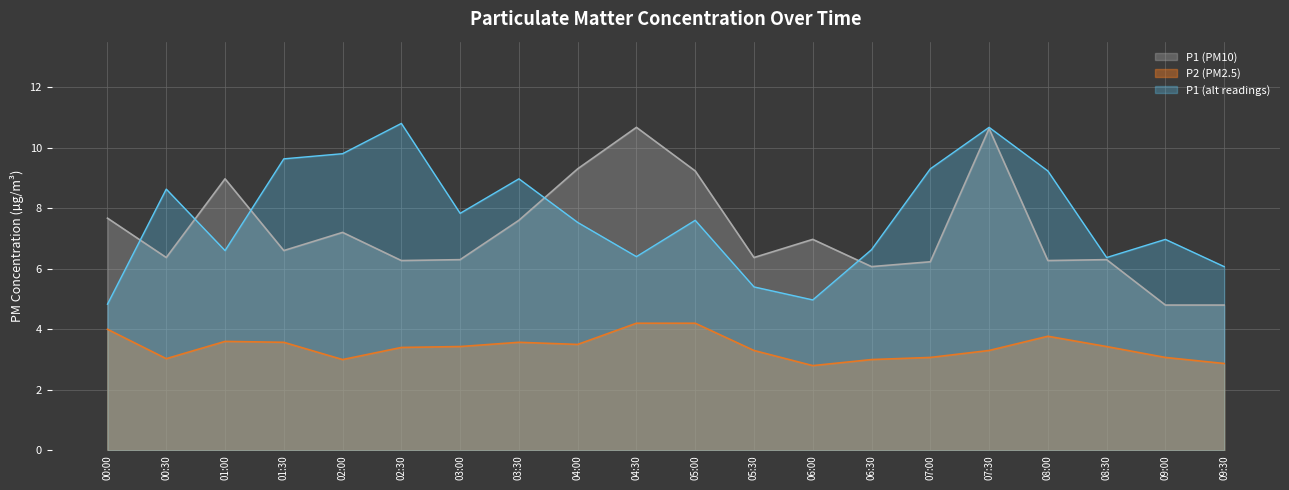

What is the label of the 10th point from the right?

05:00